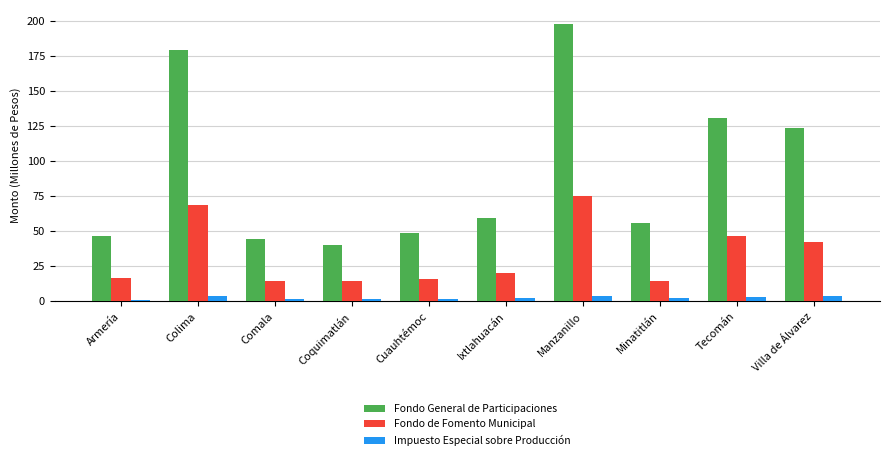

Is the value of Impuesto Especial sobre Producción at Cuauhtémoc greater than the value of Fondo General de Participaciones at Villa de Álvarez?

No